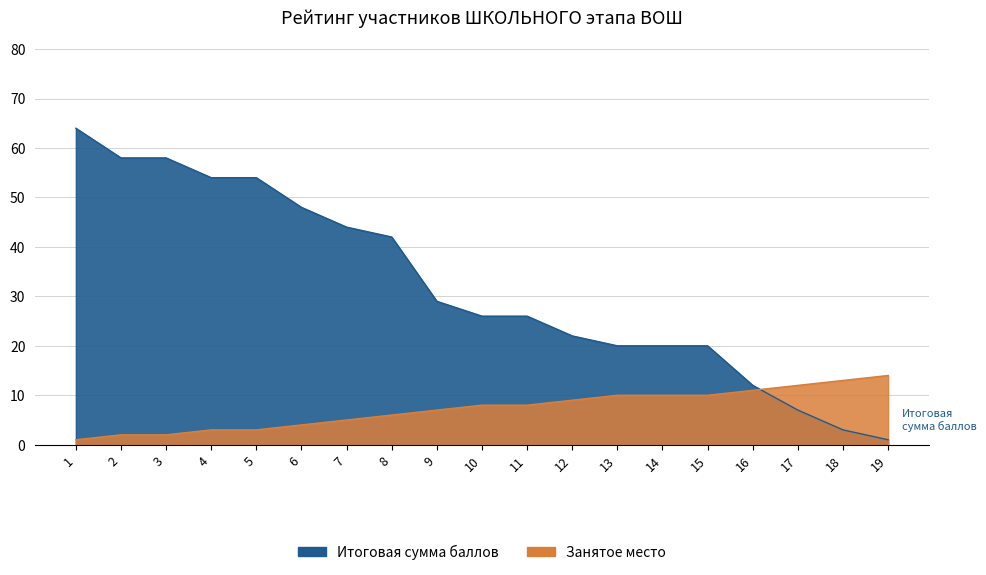

Which label corresponds to the largest value in the chart?

1